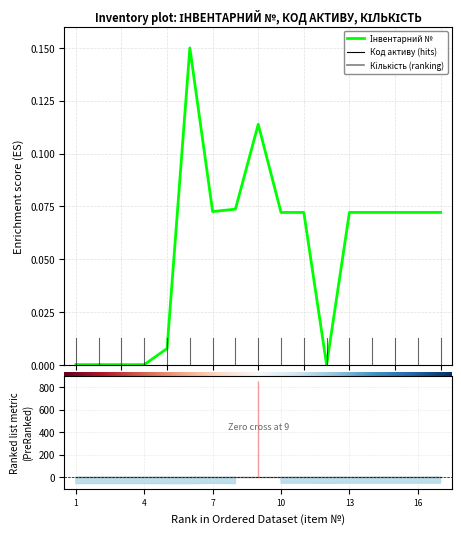

Reading left to right, extract all data points from this chart.

Інвентарний №: 0.0	0.0	0.0	0.0	0.0	0.1	0.1	0.1	0.1	0.1	0.1	0.0	0.1	0.1	0.1	0.1	0.1
Кількість: 1.0	1.0	1.0	1.0	1.0	1.0	1.0	1.0	1.0	1.0	1.0	1.0	1.0	1.0	1.0	1.0	1.0